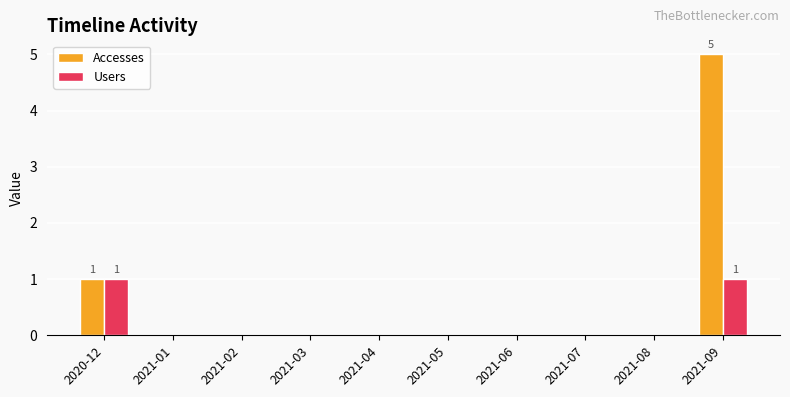

The Users series shows -1 at 2021-02. True or false?

False